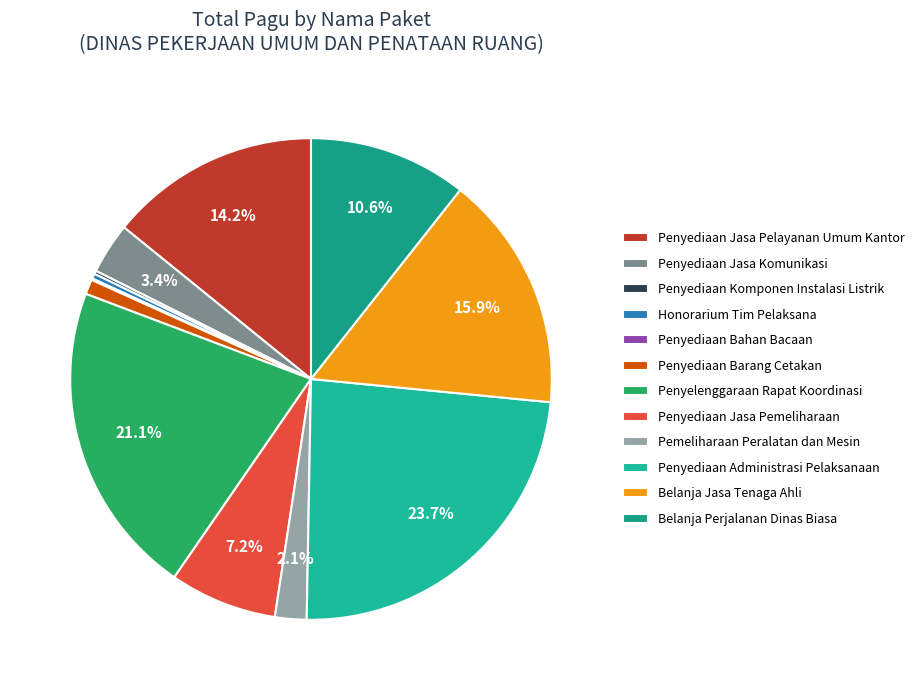

Between Penyediaan Barang Cetakan and Penyediaan Komponen Instalasi Listrik, which is larger?

Penyediaan Barang Cetakan